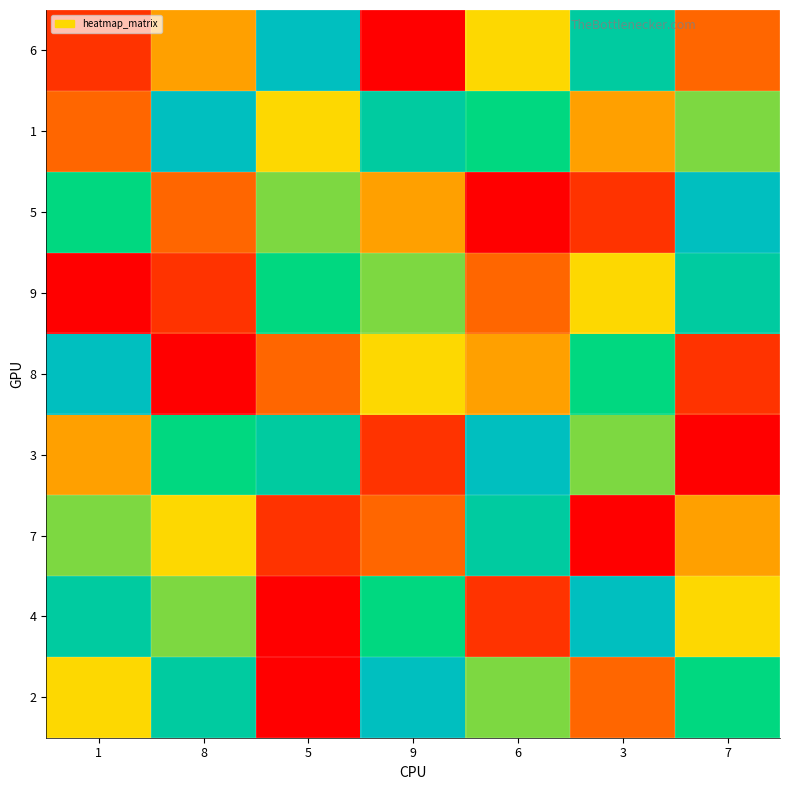

What is the total value across all series at 6?

45